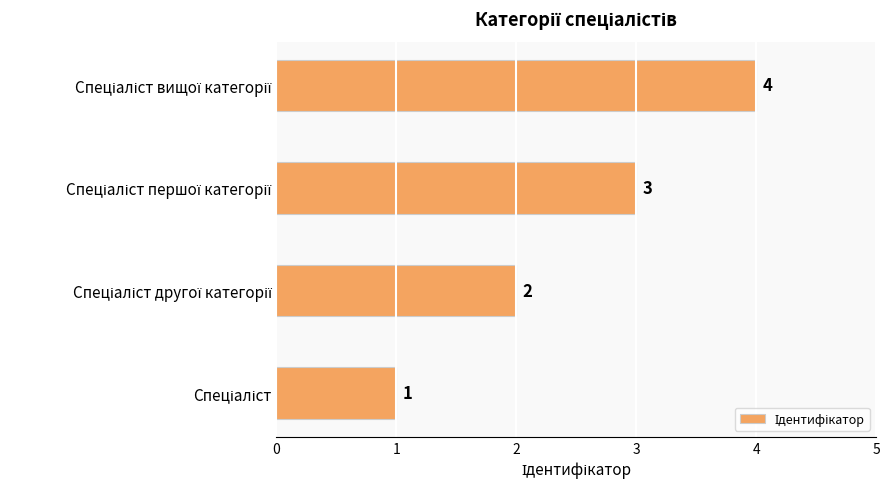

Are the bars horizontal?

Yes